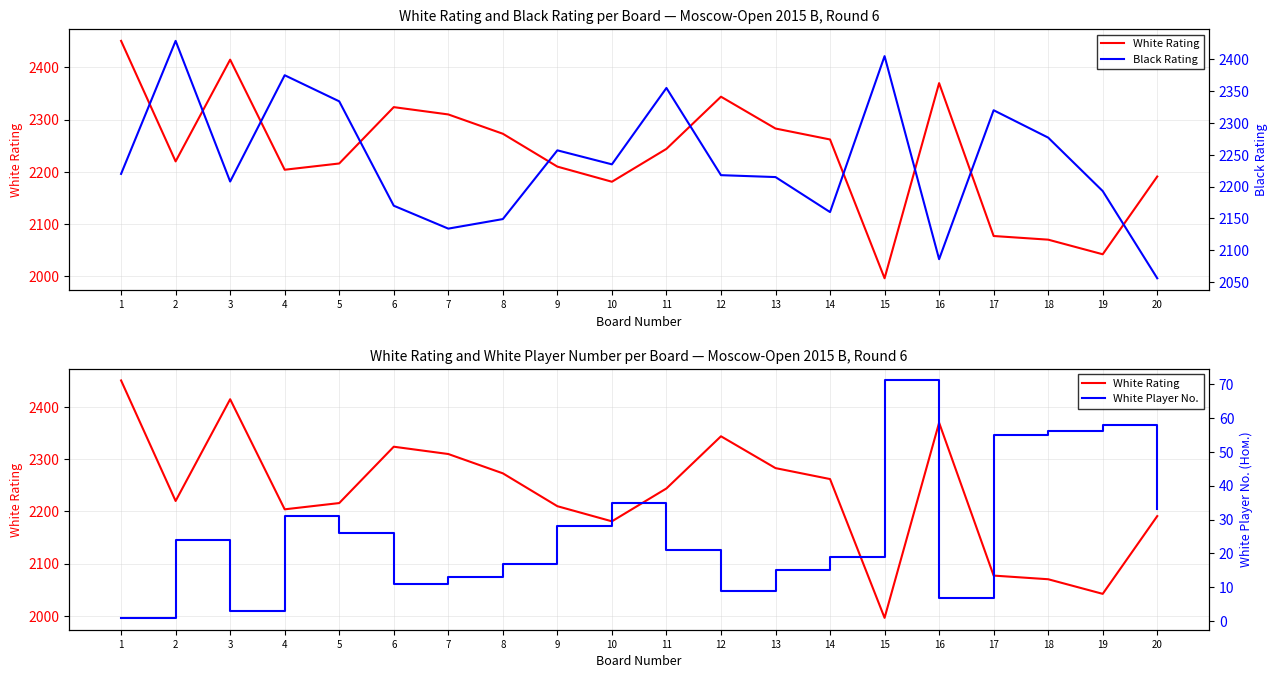

In White Player No., how many points are lower than both neighbors (excluding endpoints)?

4